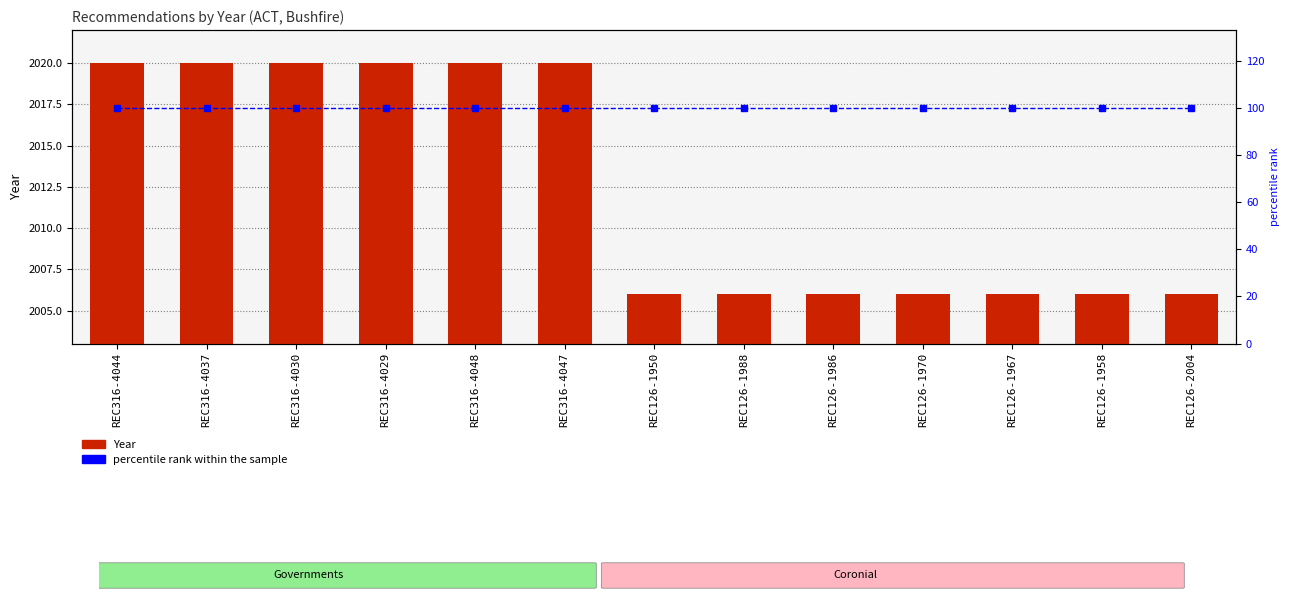

Does the chart contain stacked bars?

No